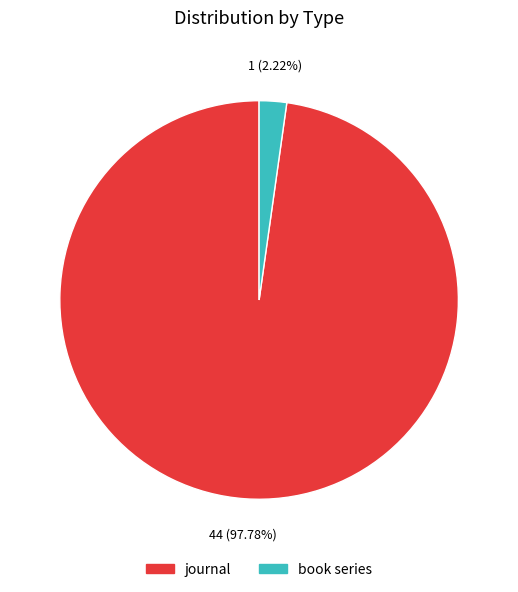

Rank the categories by value from lowest to highest.

book series, journal